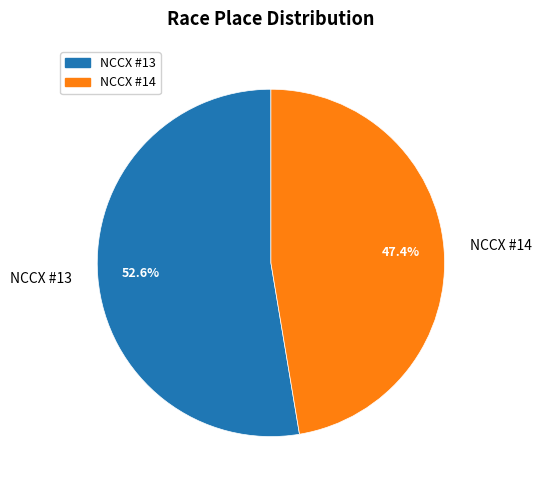

Which slice is the smallest?

NCCX #14